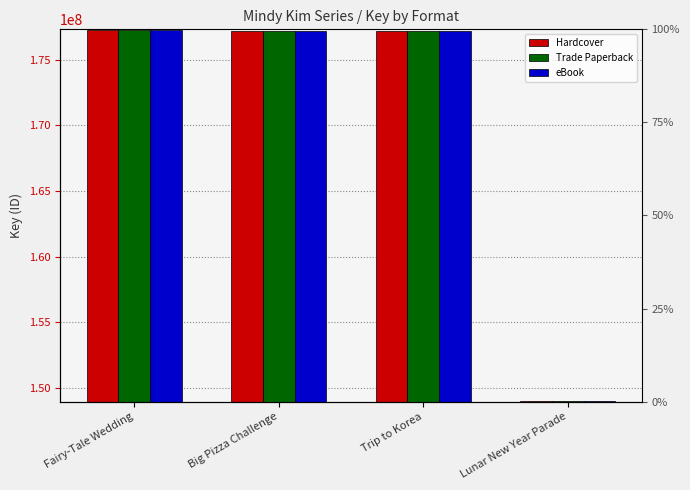

Read the Trade Paperback value at Lunar New Year Parade, to the nearest 50.

149016800